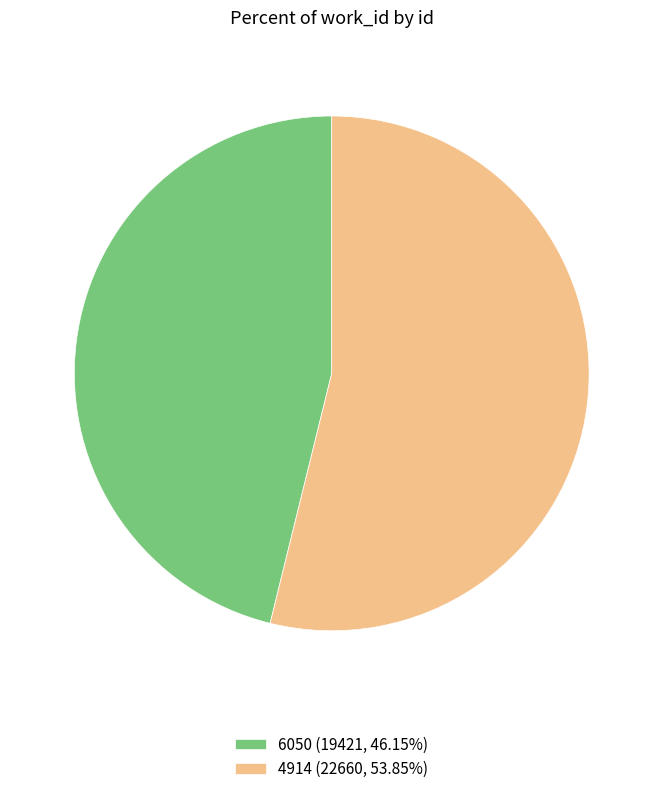

Does 4914 represent more than half of the total?

Yes